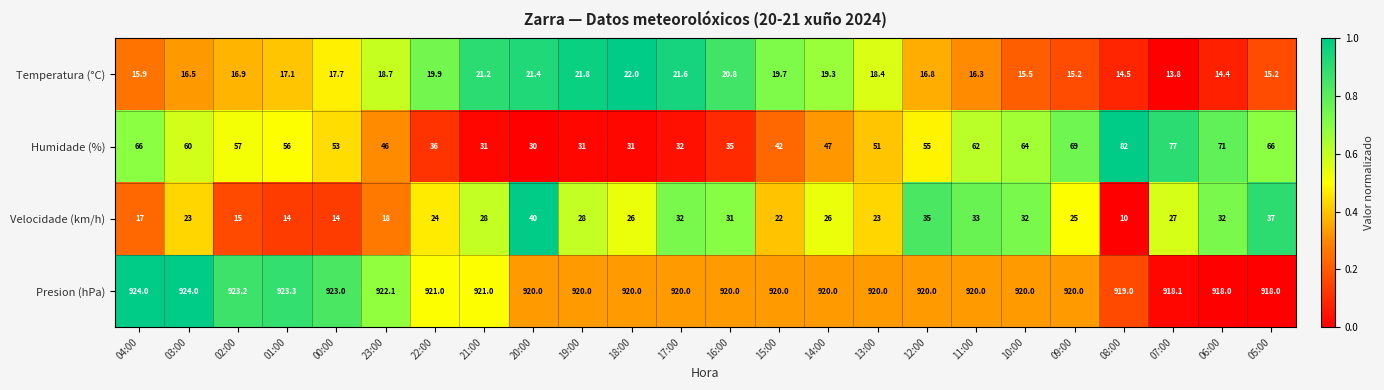

What is the greatest value displayed?

924.0